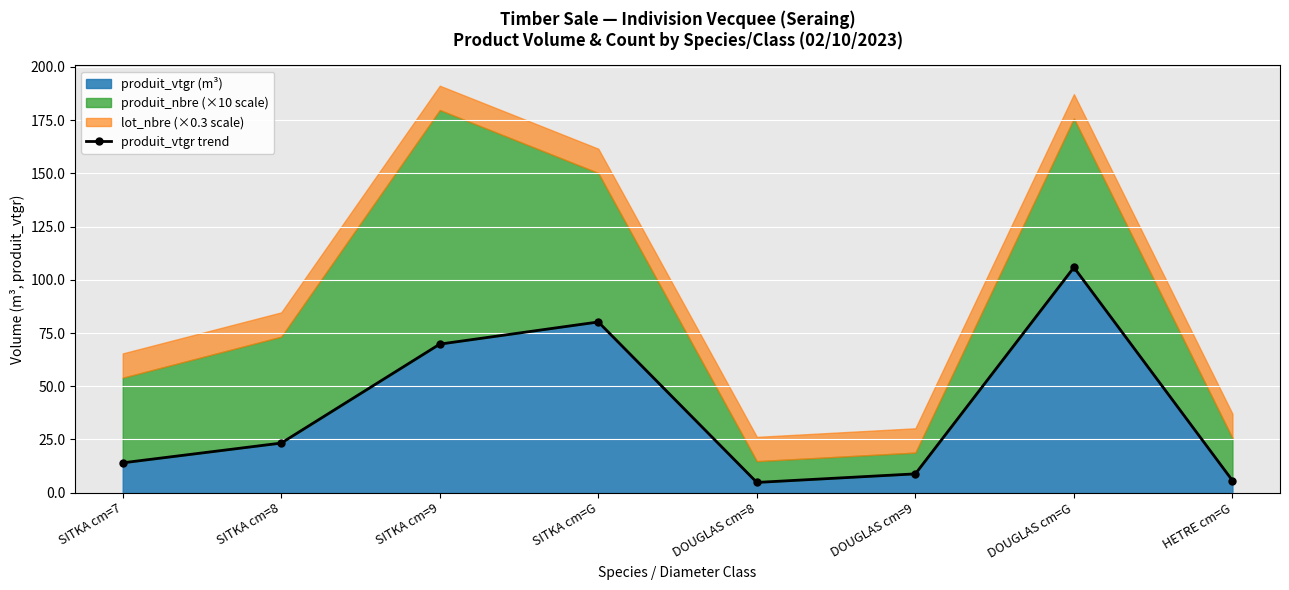

How many lines are shown in the chart?

1